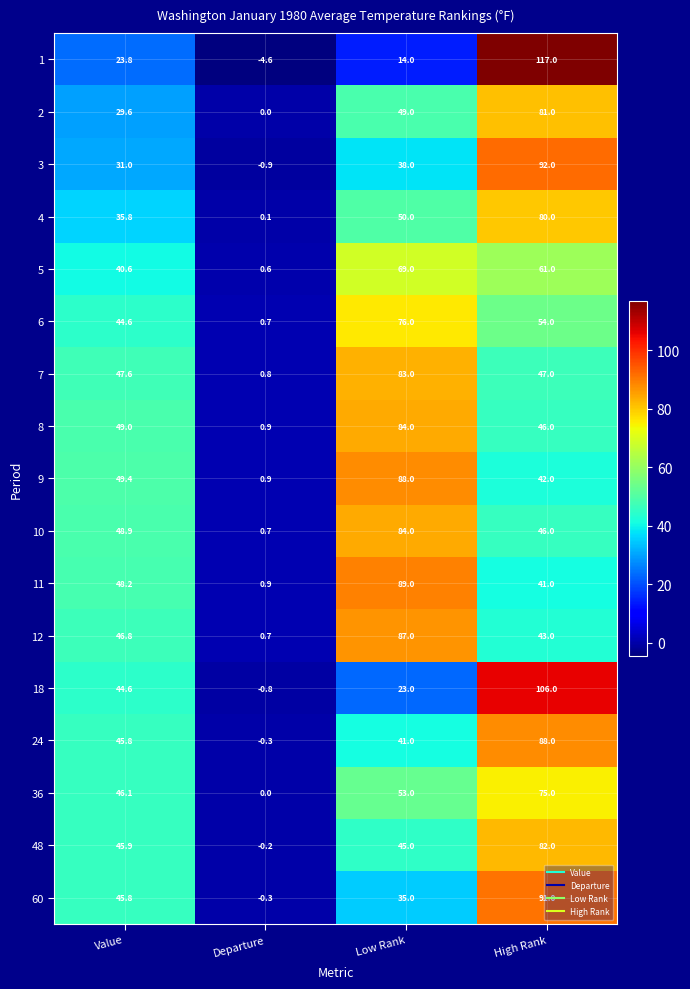

How many series are shown in this chart?

17